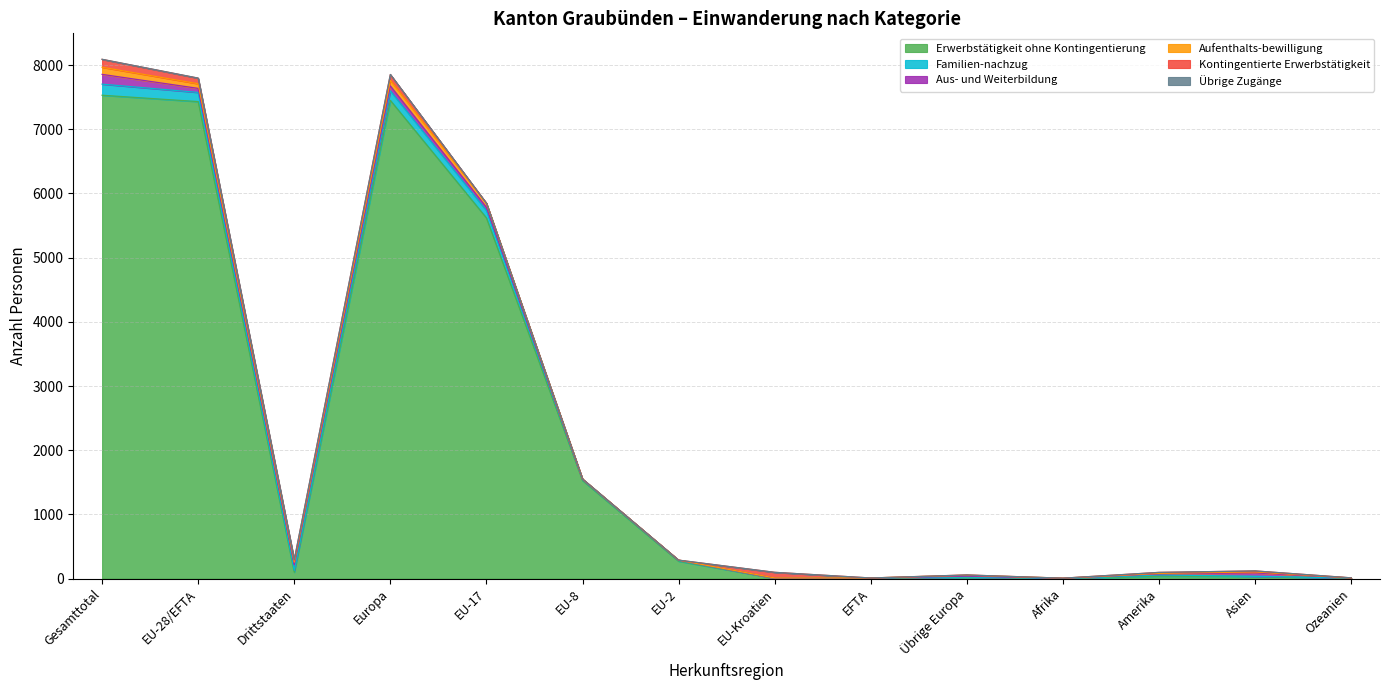

What position from the right is EU-28/EFTA?

13